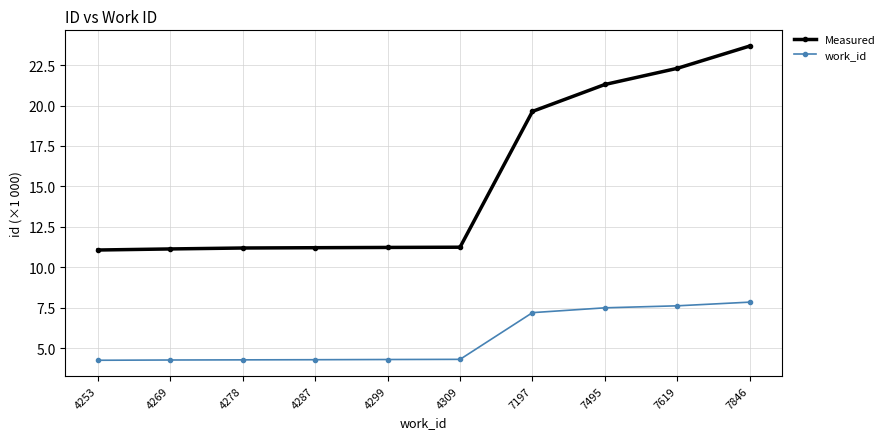

At which label is Measured closest to 17?

7197